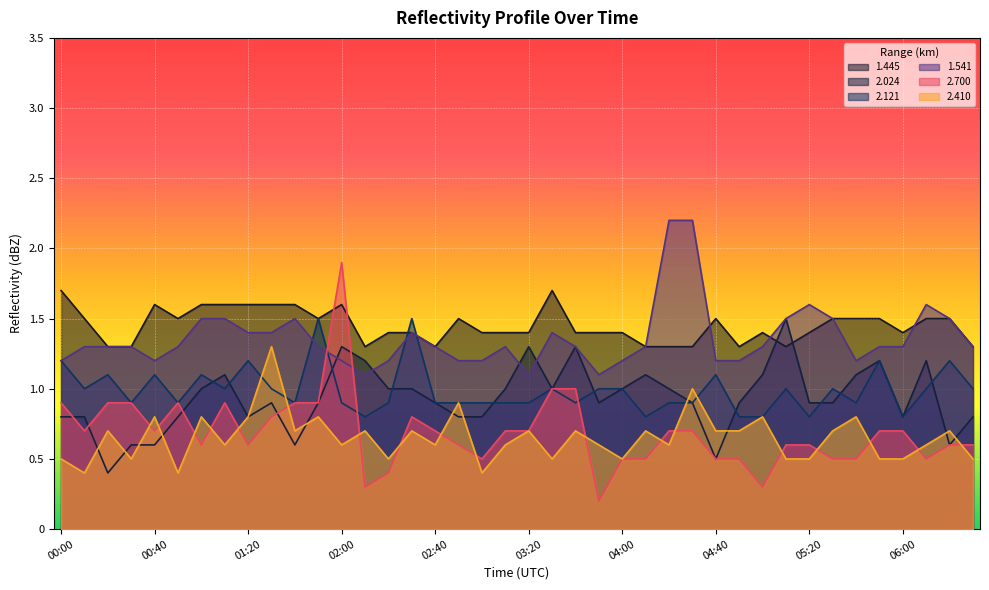

After their last crossing, which series has the higher values: 1.445 or 2.024?

1.445